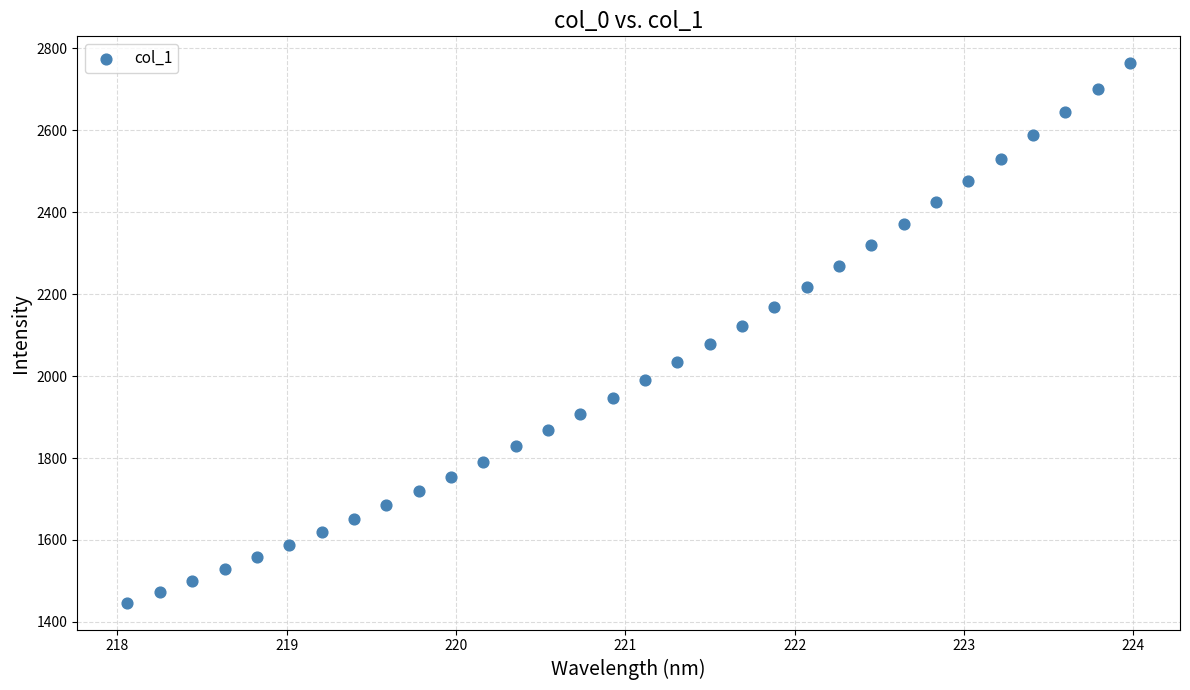

What is the range of X values (max minus min)?

5.9